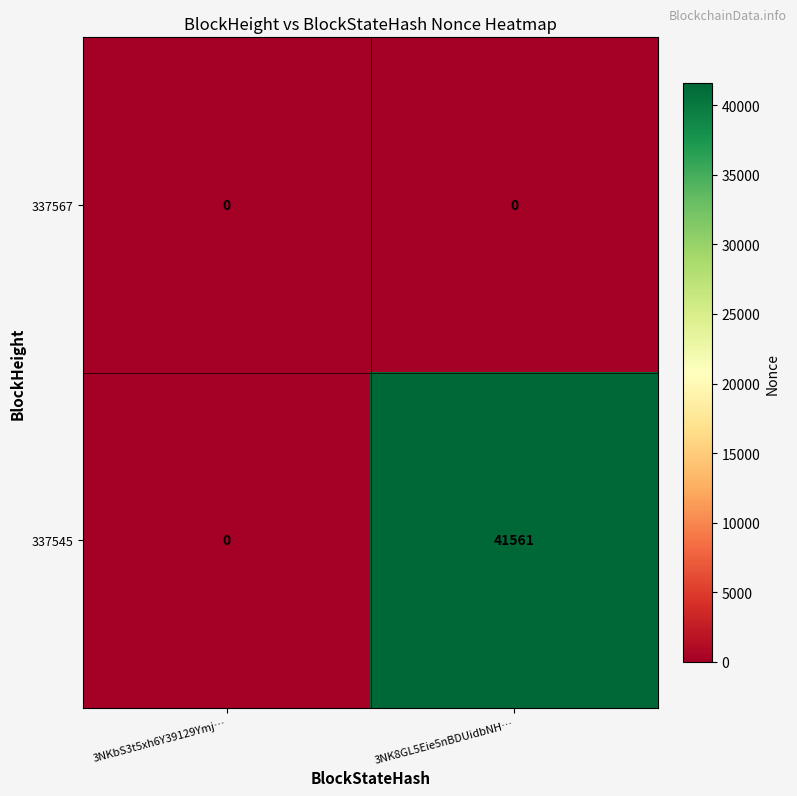

What is the difference between the 337545 values at 3NKbS3t5xh6Y39129Ymj… and 3NK8GL5Eie5nBDUidbNH…?

41561